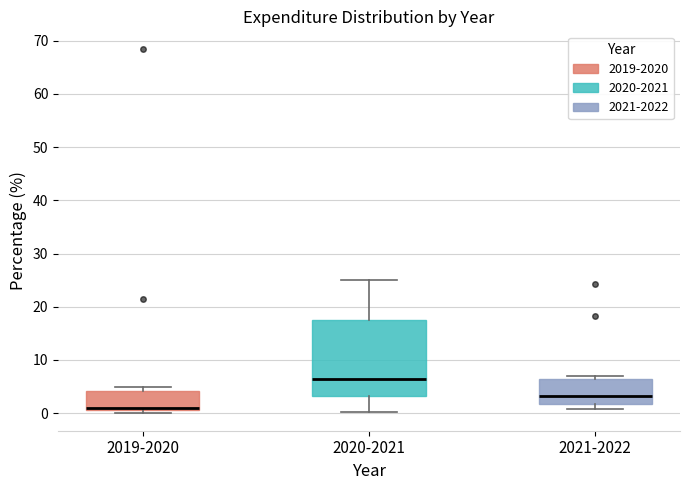

Where does the median line of the box for 2021-2022 sit on the y-axis? The values are not printed on the chart, so give them approximately, as read against the axis.

3